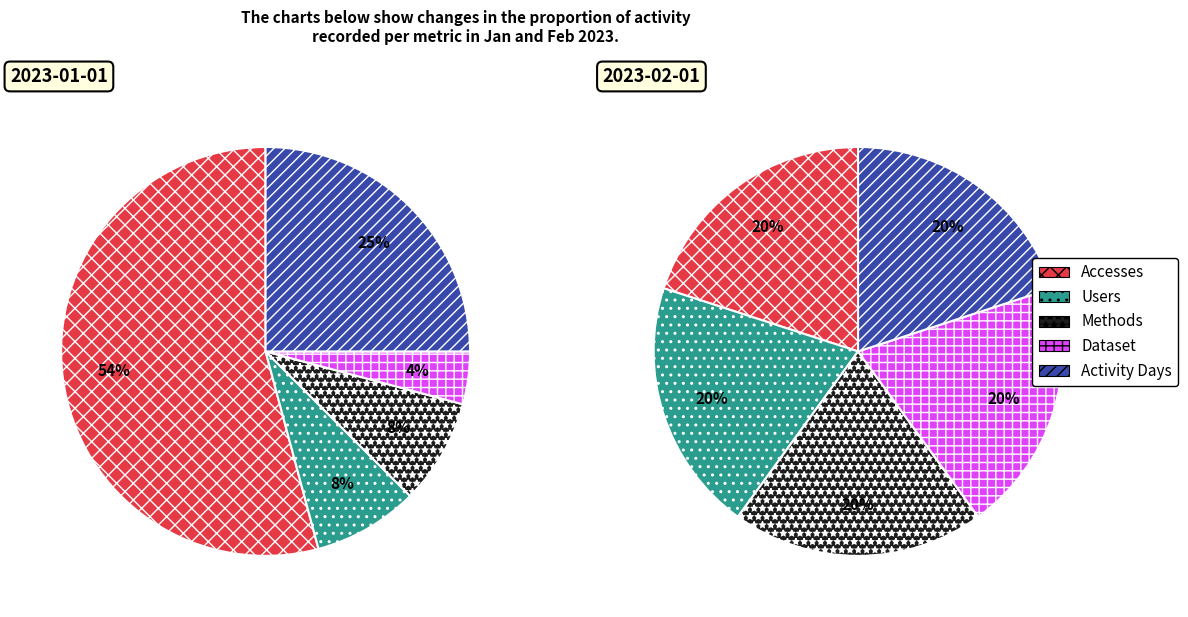

To the nearest percent, what is the combined percentage of Activity Days and Users?

33%